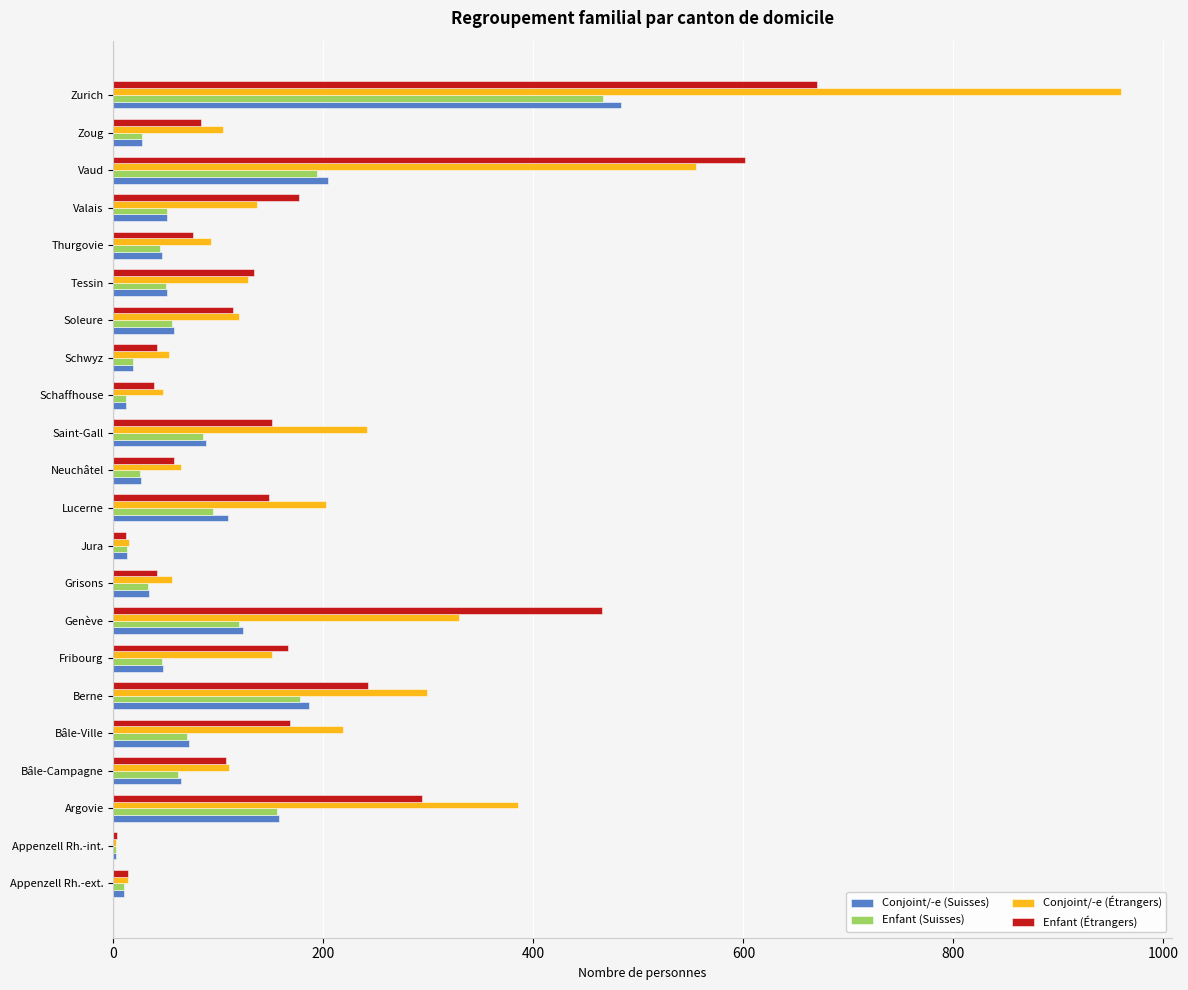

What is the sum of all Conjoint/-e (Suisses) values?

1883